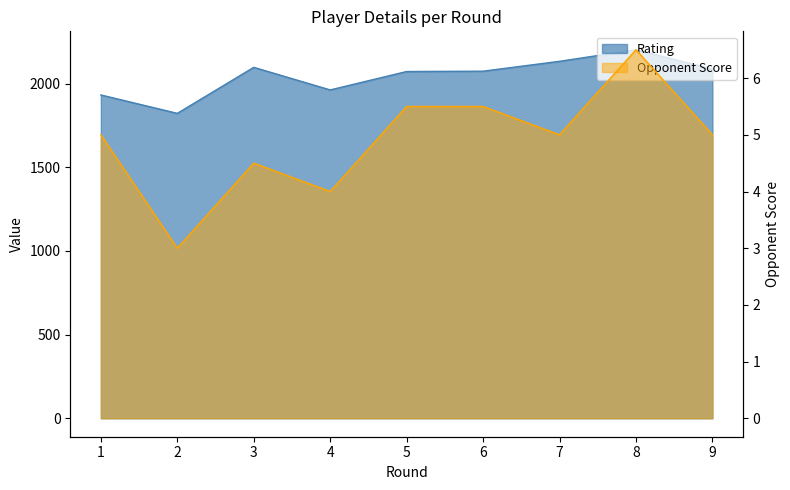

Reading left to right, what are all the values shown in this chart?

Rating: 1932.0	1822.0	2097.0	1962.0	2072.0	2074.0	2133.0	2202.0	2087.0
Opponent Score: 5.0	3.0	4.5	4.0	5.5	5.5	5.0	6.5	5.0